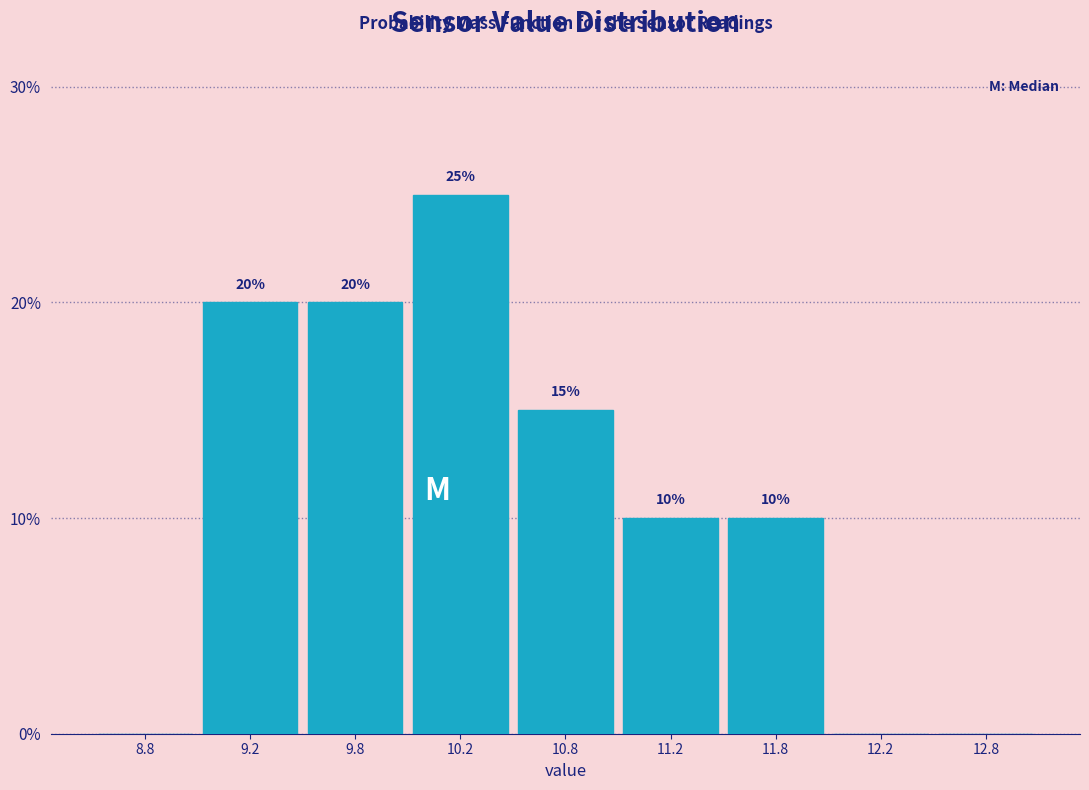

Reading left to right, list all the values displayed in this chart.

8.8=0	9.2=20	9.8=20	10.2=25	10.8=15	11.2=10	11.8=10	12.2=0	12.8=0